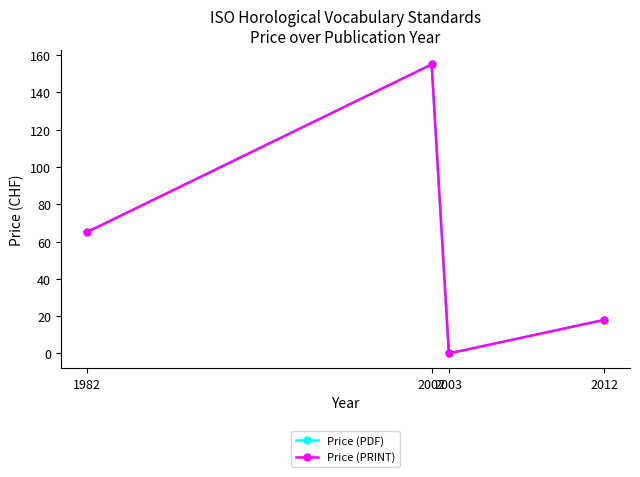

At 2012, list the series in order from smallest to largest.

Price (PDF), Price (PRINT)